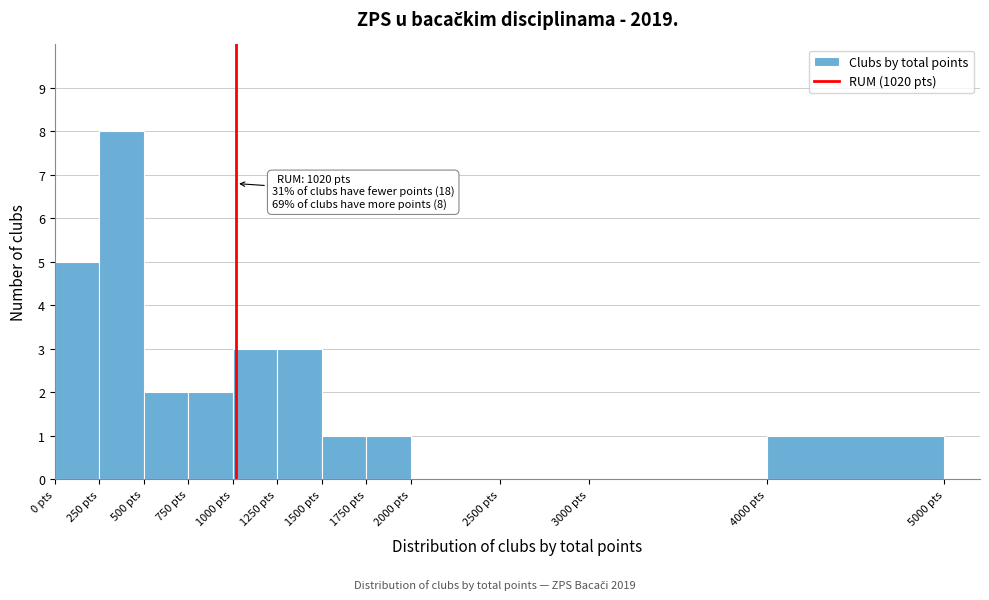

Which range on the x-axis has the tallest bar?

250 to 500